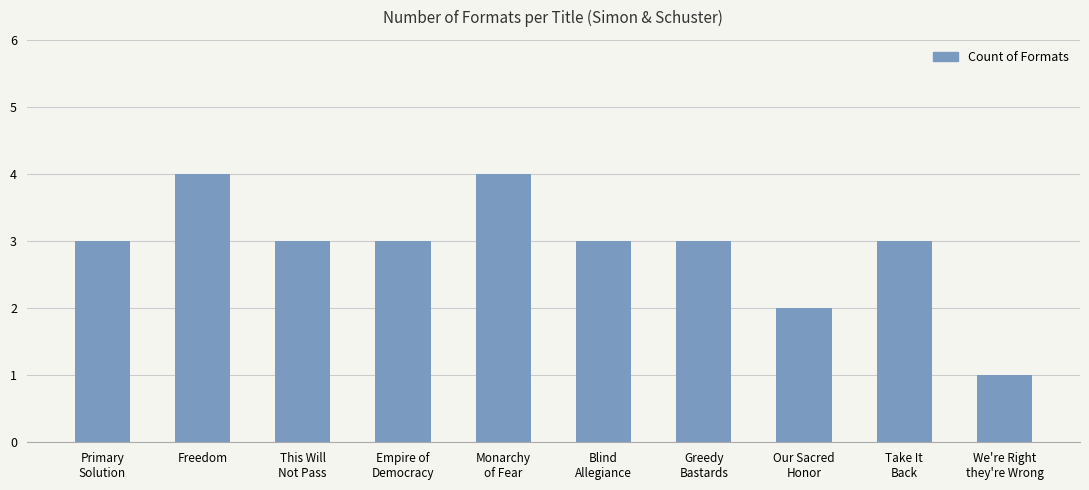

What is the difference between the second highest and second lowest values?

2